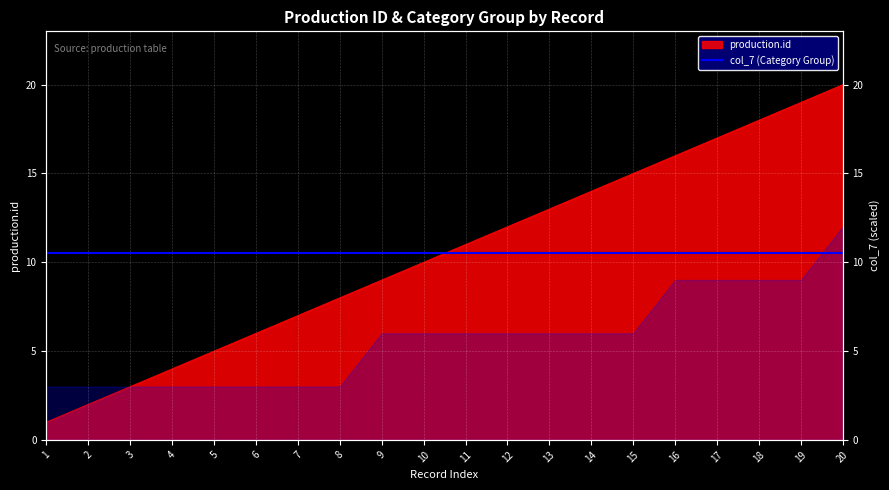

Reading left to right, list all the values displayed in this chart.

1	2	3	4	5	6	7	8	9	10	11	12	13	14	15	16	17	18	19	20